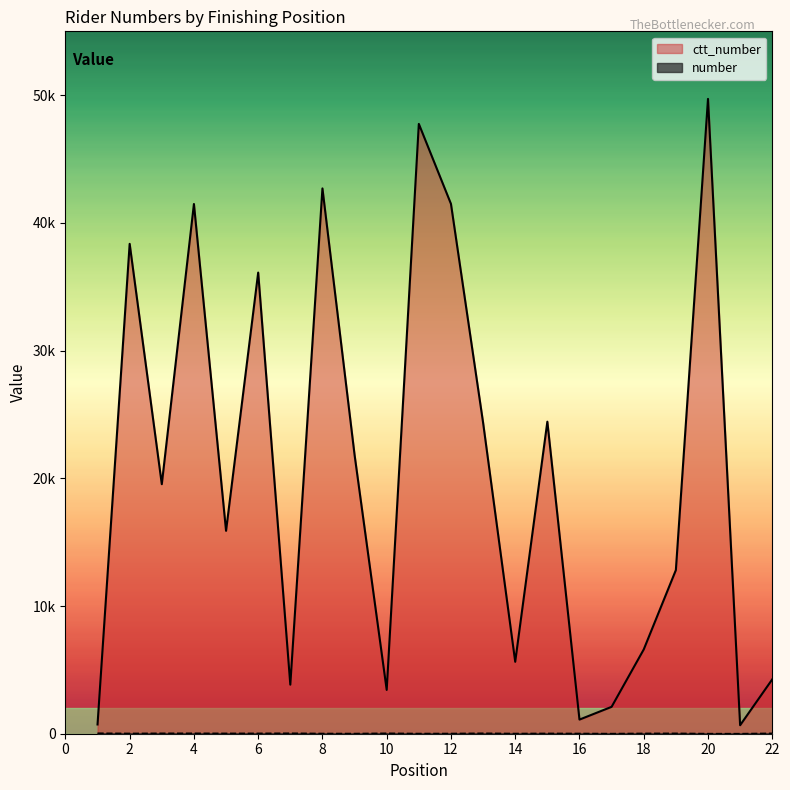

What is the sum of the number values at 8 and 21?

16